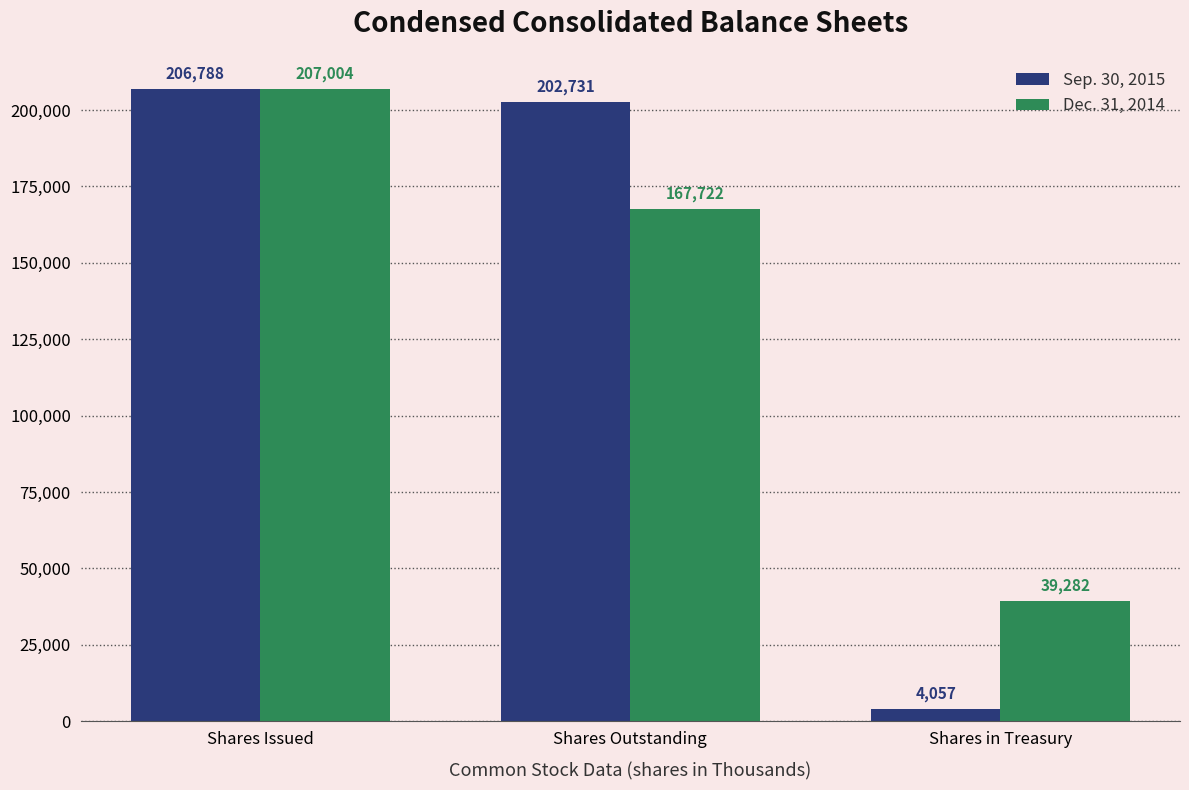

What is the value of the Sep. 30, 2015 bar at the 3rd from the left?

4057